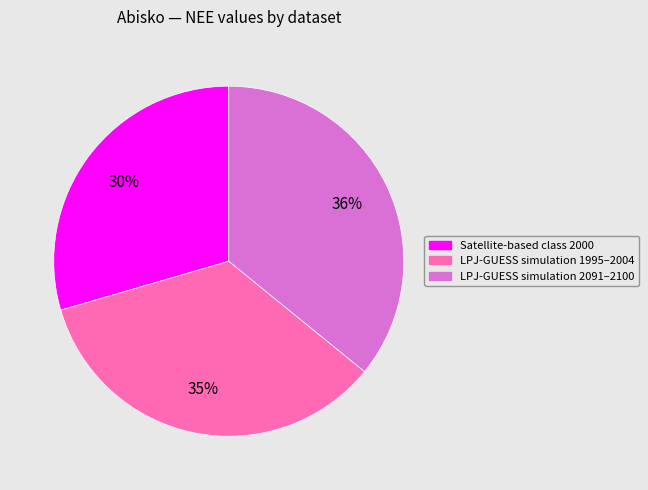

How many slices are in this pie chart?

3